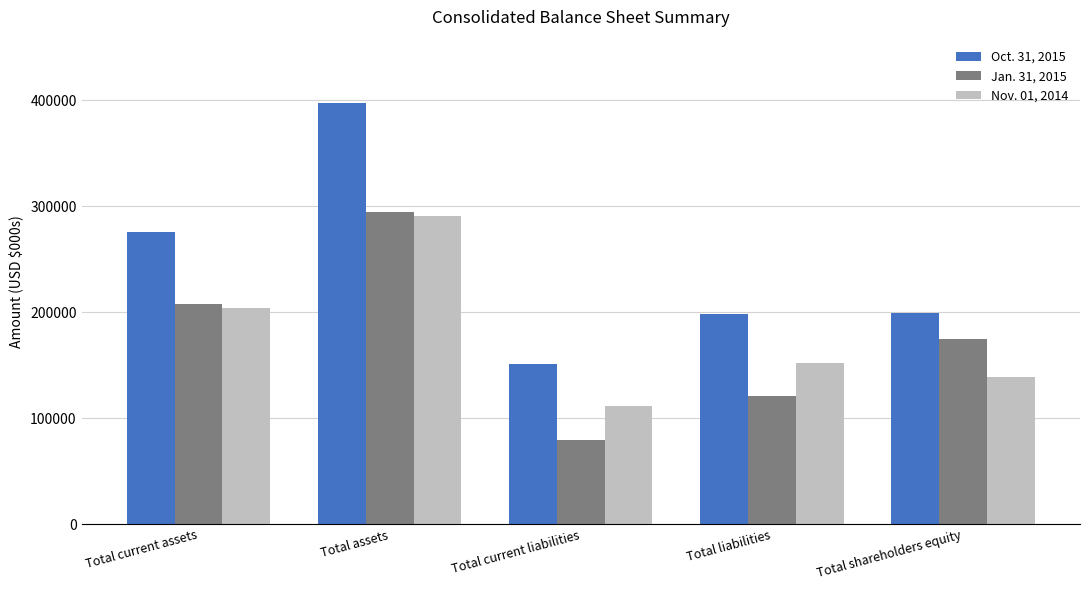

At which label does Oct. 31, 2015 first exceed 199487?

Total current assets